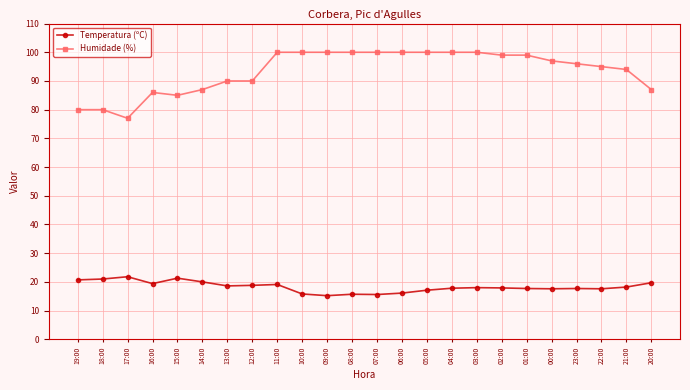

What is the difference between the second highest and minimum values in the Humidade (%) series?

23.0